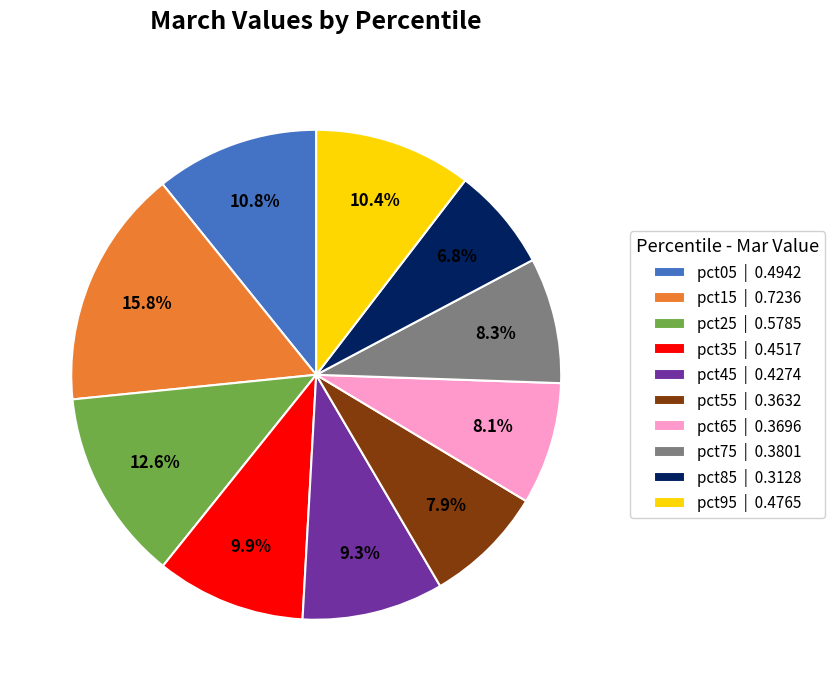

How many segments does this pie chart have?

10